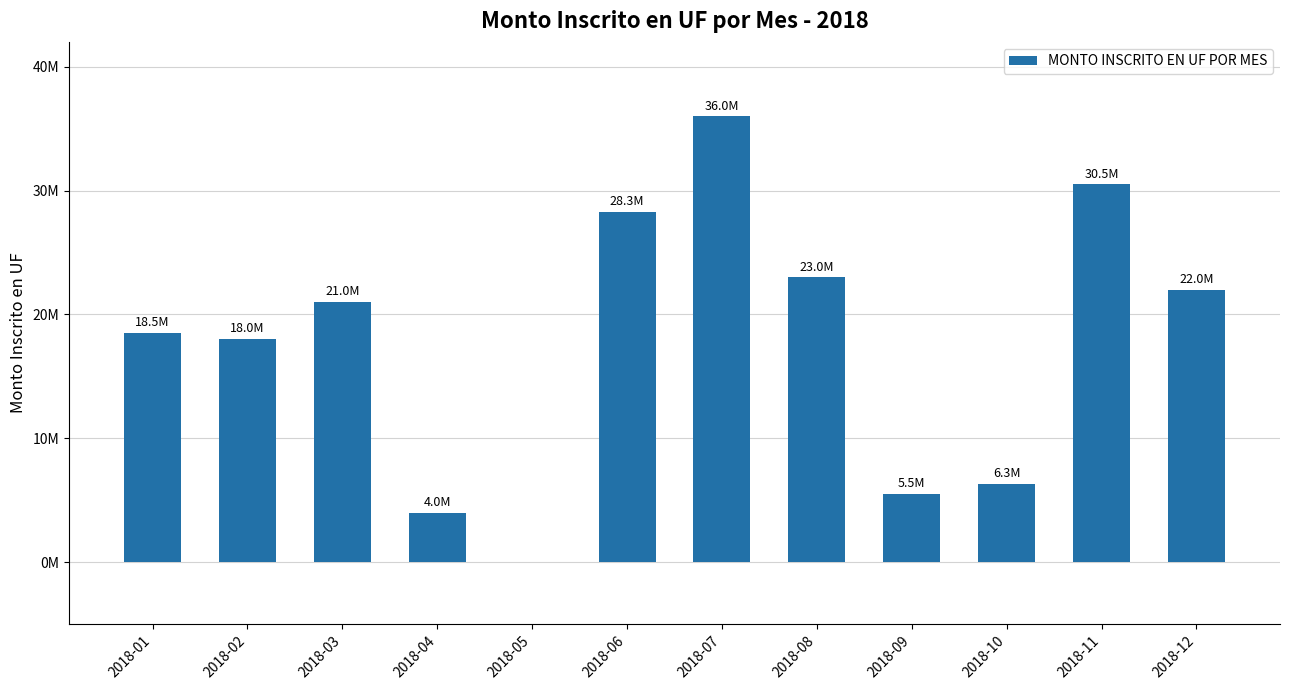

The value at 2018-07 is 57107250.7. True or false?

False